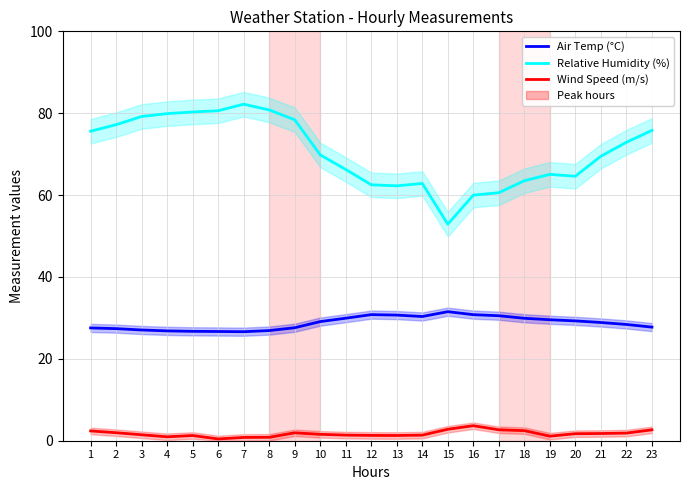

True or false: Relative Humidity (%) and Air Temp (°C) intersect in this chart.

False